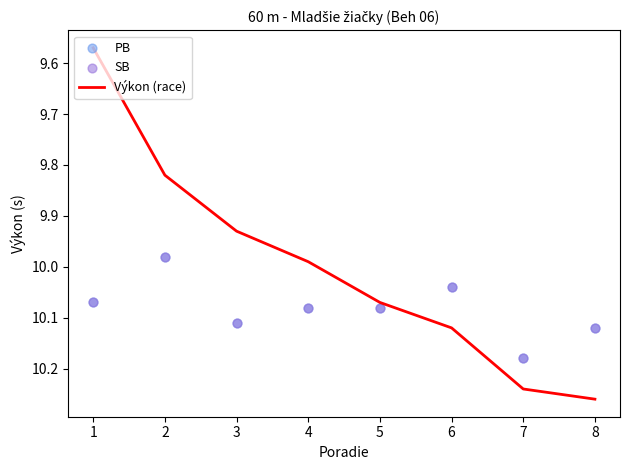

What are all the series names shown in the legend?

Výkon (race), PB, SB